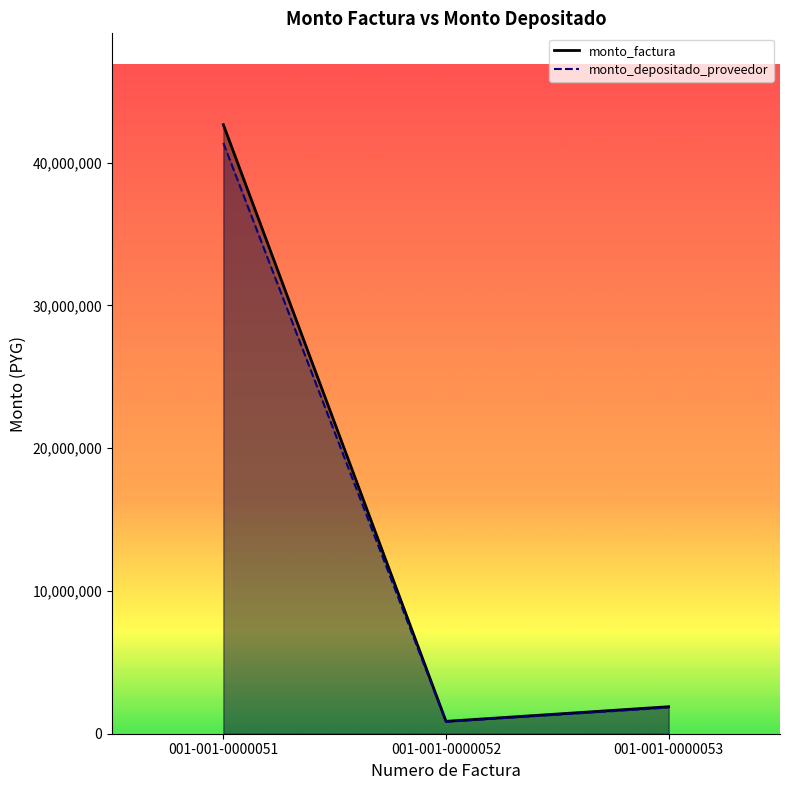

The monto_factura series shows 208173.1 at 001-001-0000052. True or false?

False